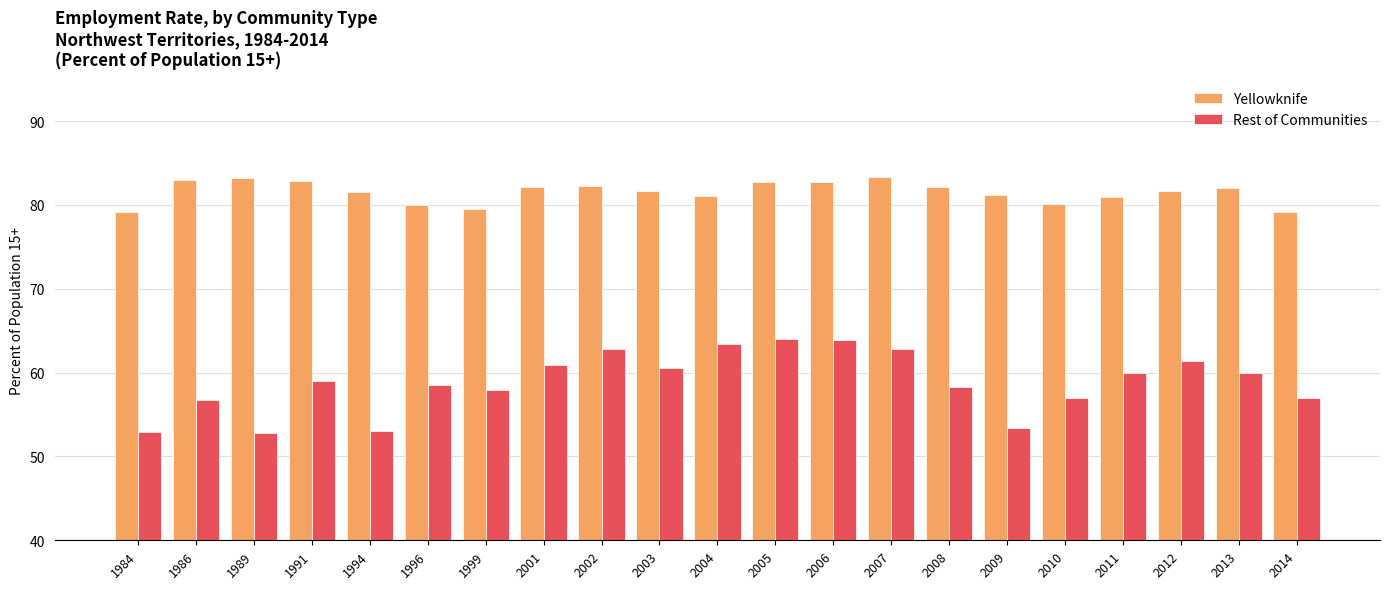

What is the minimum value for Yellowknife?

79.2